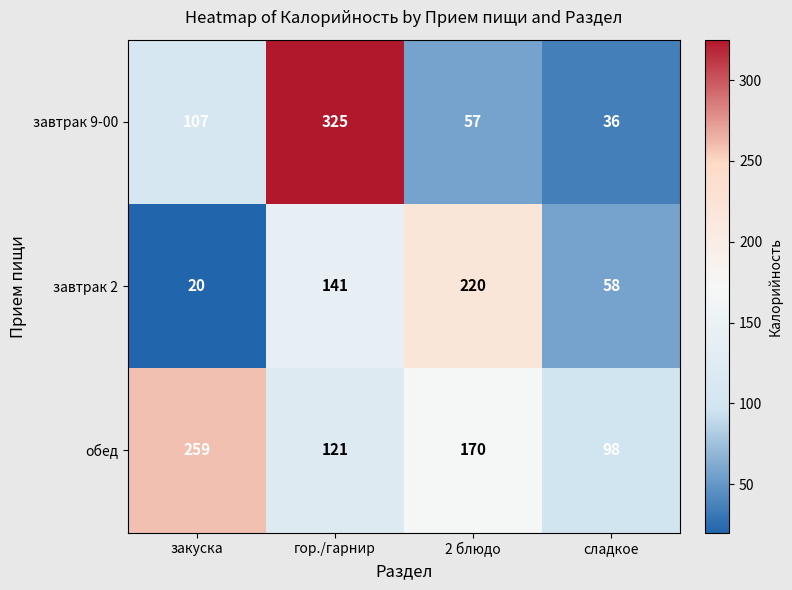

What is the total value across all series at закуска?

386